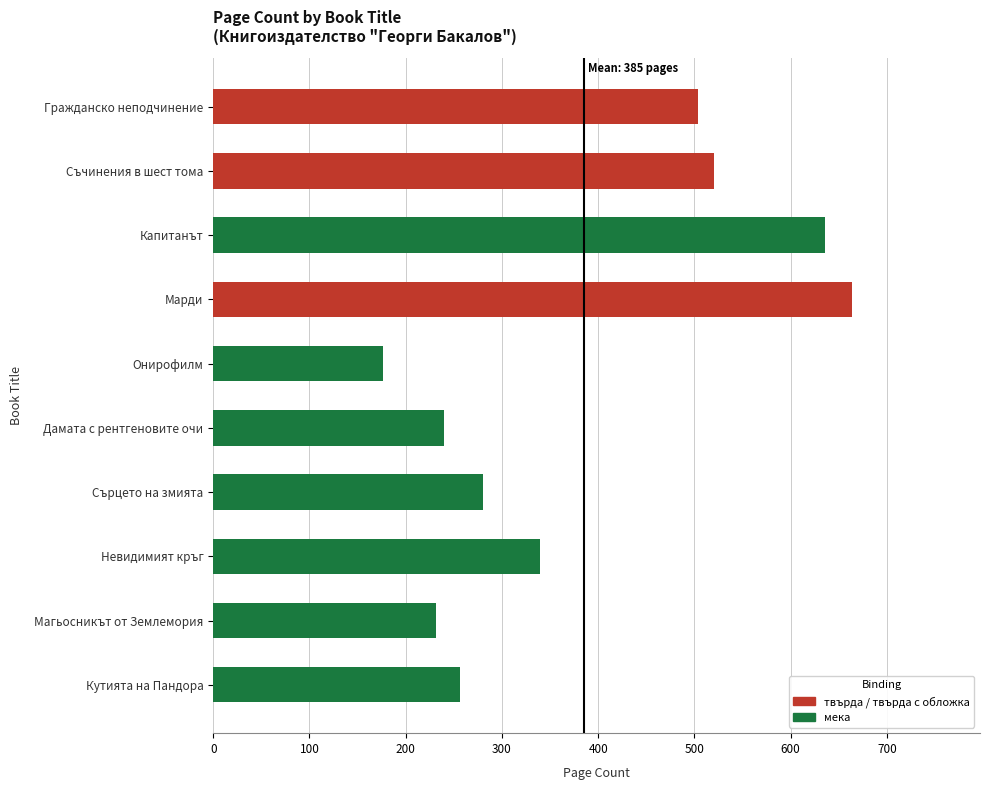

Which has a higher value, Магьосникът от Землемория or Съчинения в шест тома?

Съчинения в шест тома